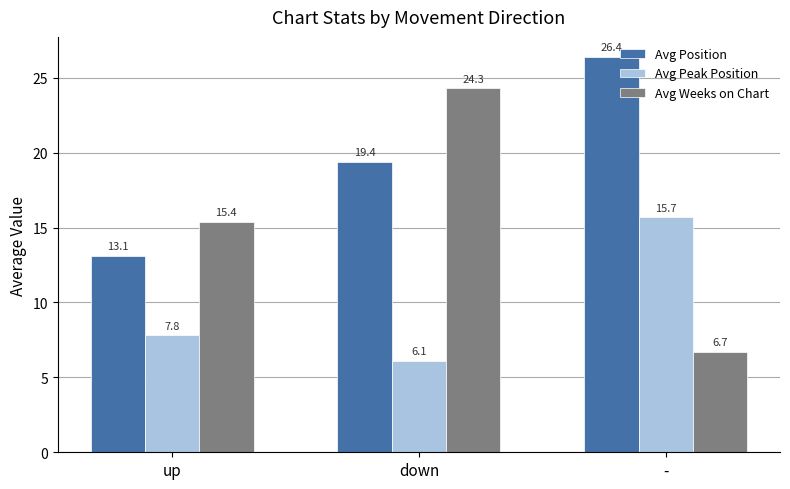

At how many categories does at least one series exceed 19?

2